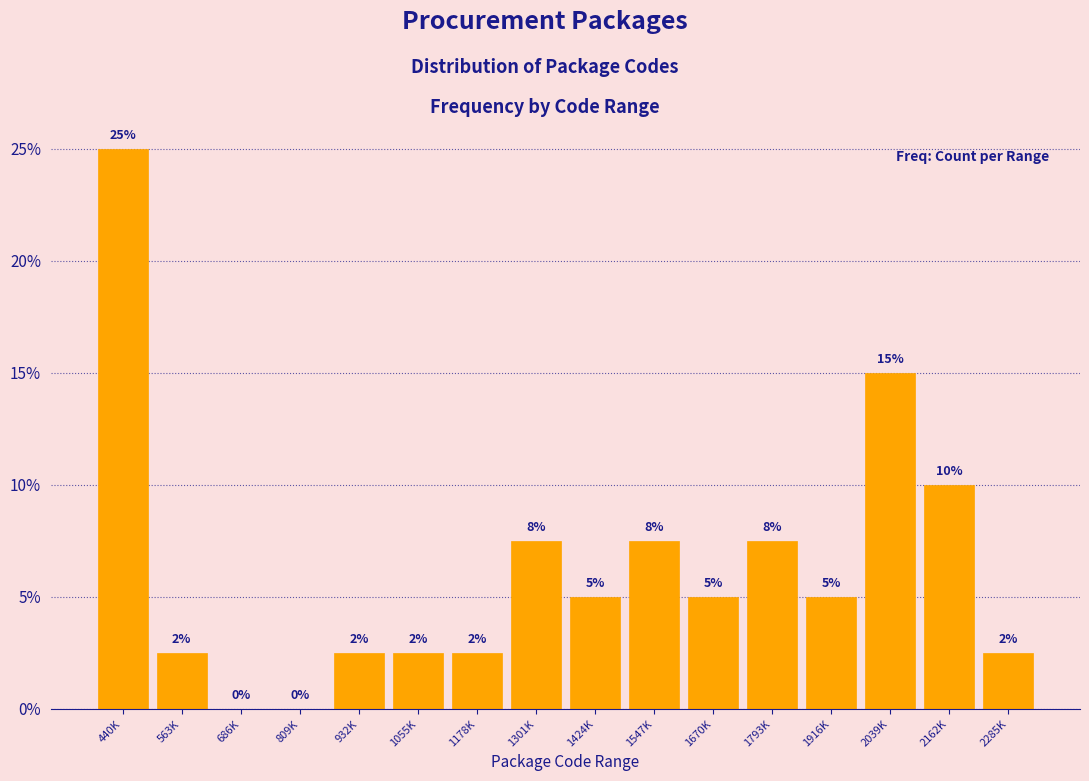

Which has a higher value, 440K or 686K?

440K